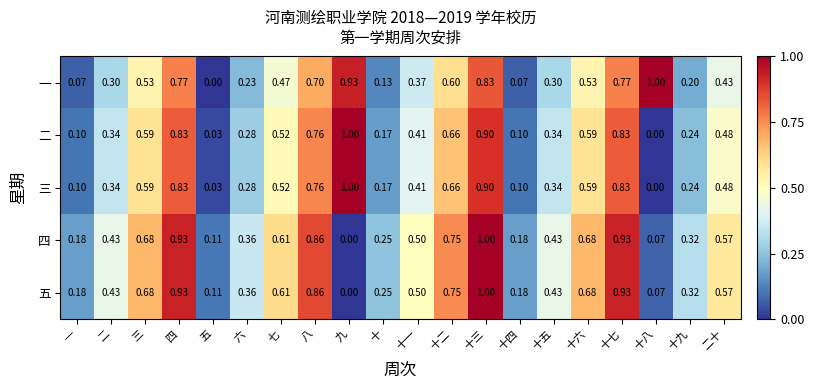

At which category is the sum across all series the highest?

十三